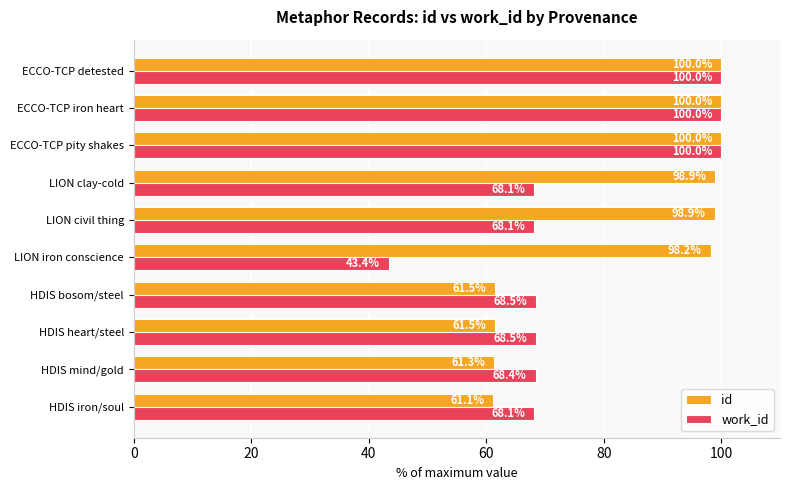

At how many categories does at least one series exceed 98?

6